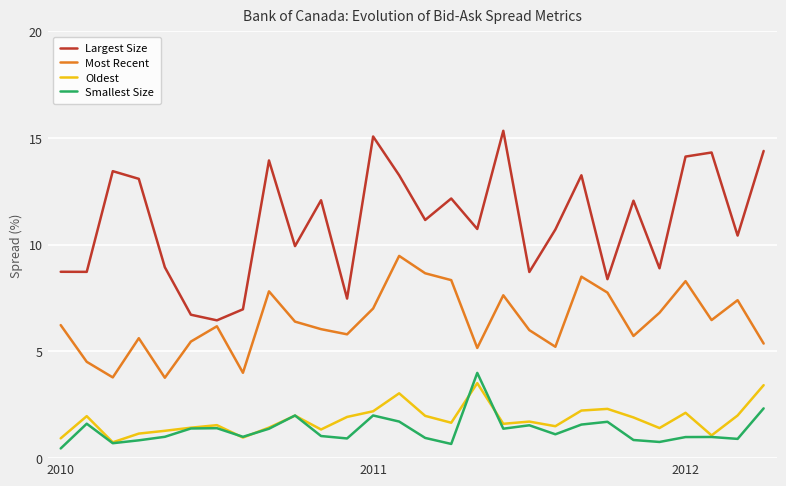

What is the smallest value displayed?

0.5